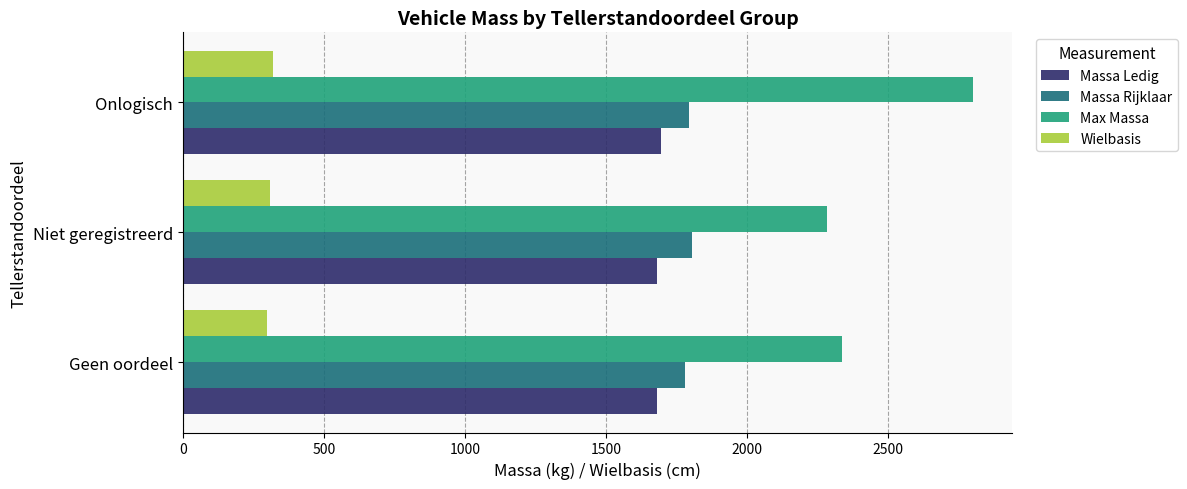

Which series has the largest range (max minus min)?

Max Massa